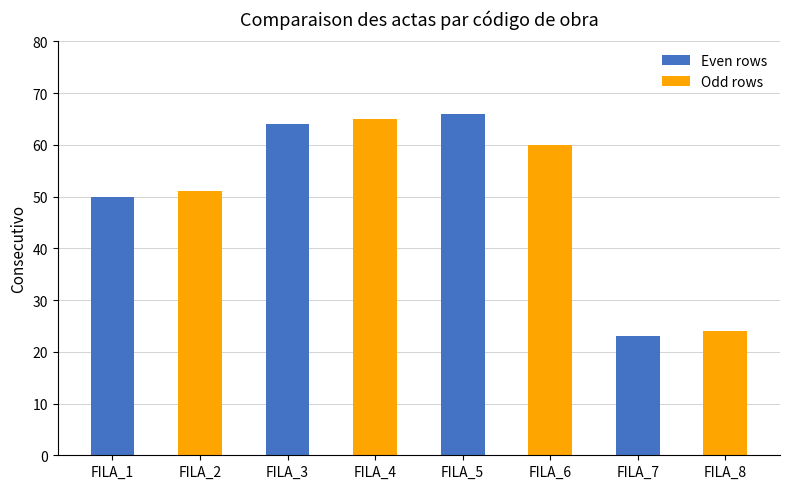

What is the approximate value at FILA_6?

60